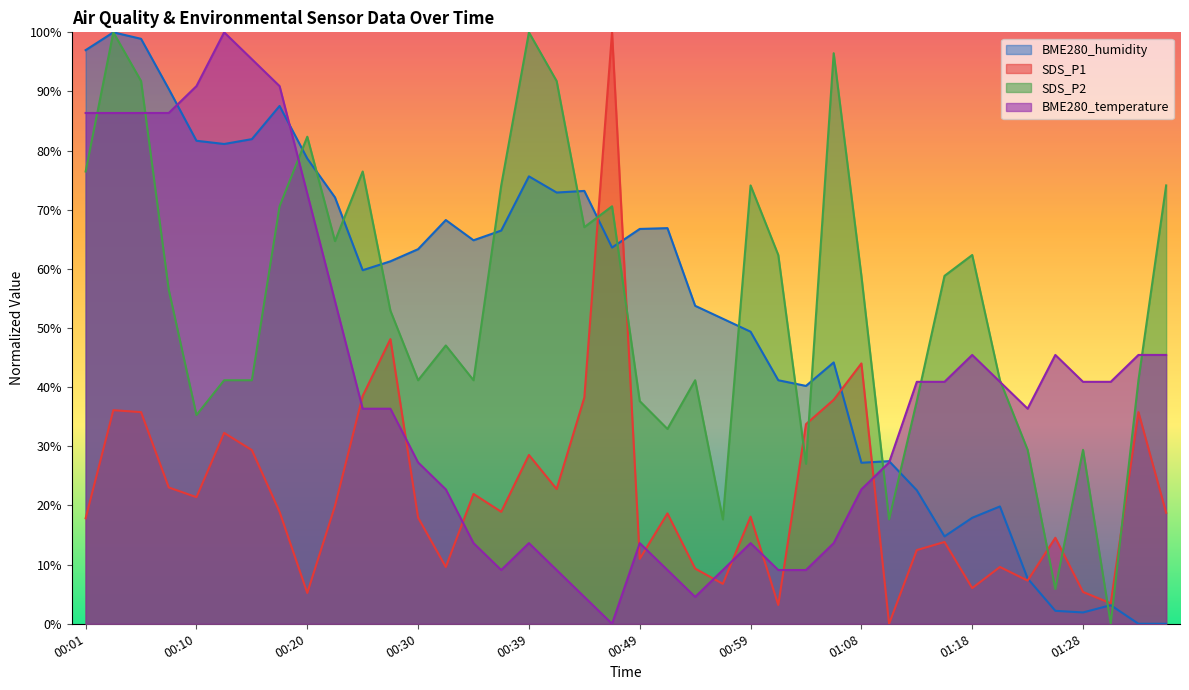

What are all the series names shown in the legend?

BME280_humidity, SDS_P1, SDS_P2, BME280_temperature